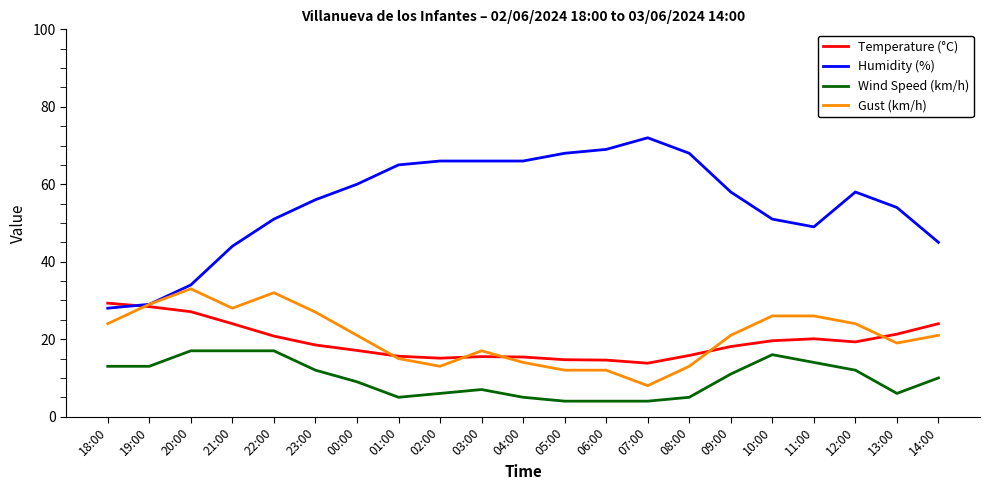

Which series has the largest total across all categories?

Humidity (%)